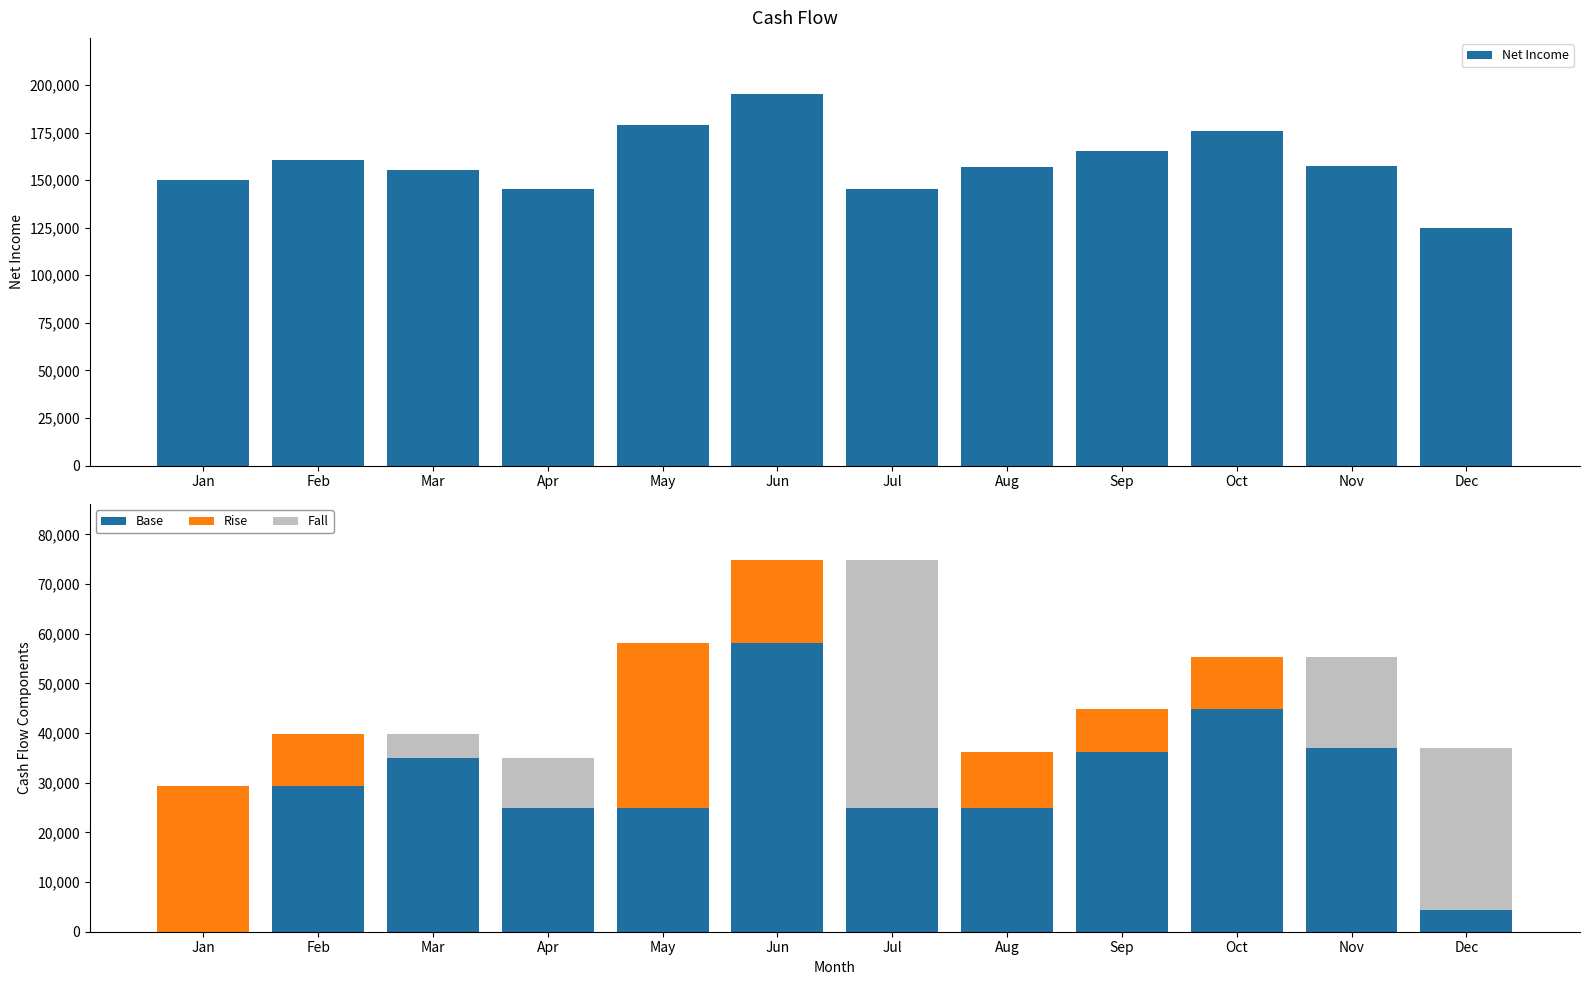

What is the sum of the Base values at Jun and Mar?

93092